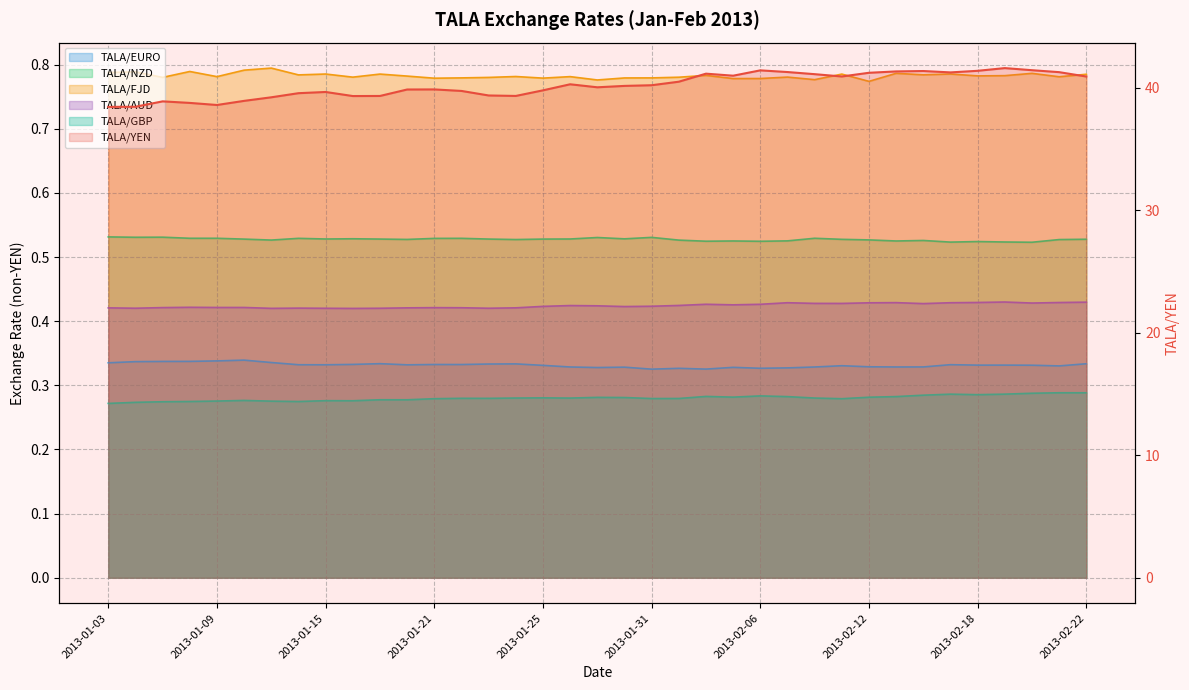

What is the lowest value of the TALA/GBP series?

0.3